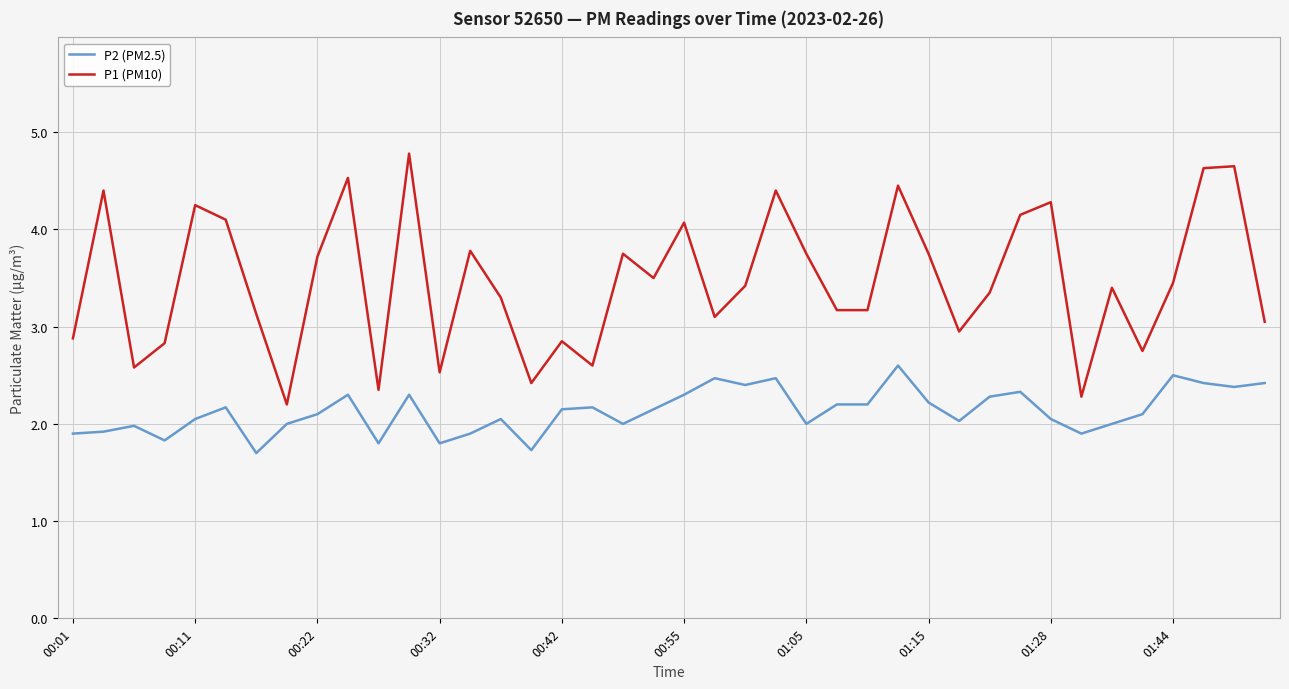

True or false: P1 (PM10) has more than 0 points higher than both neighbors.

True